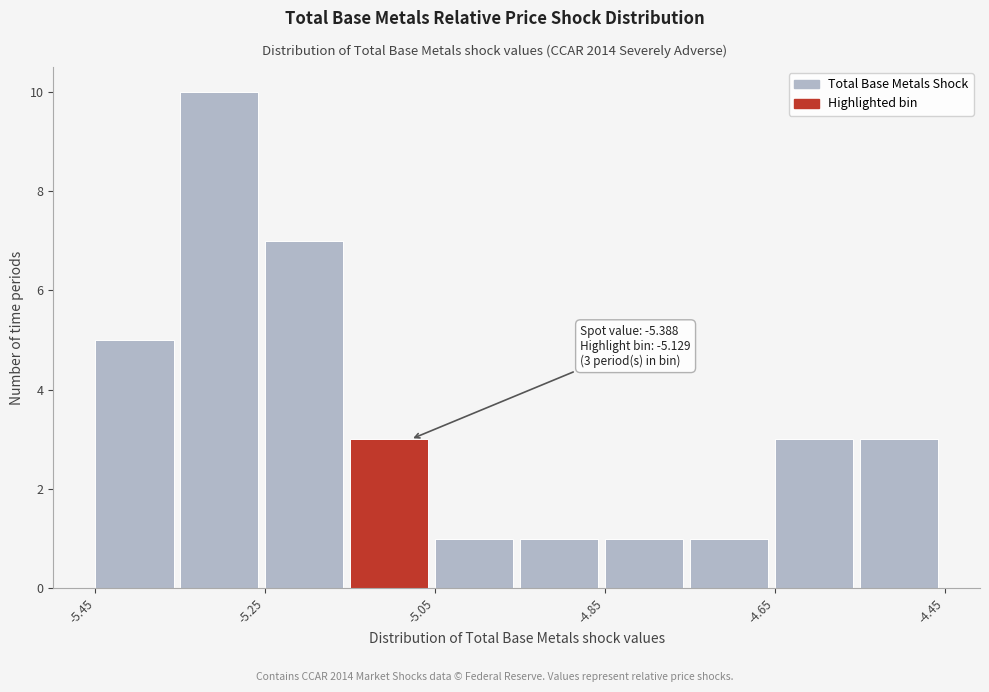

Over which range of the x-axis is the bar tallest?

-5.35 to -5.25